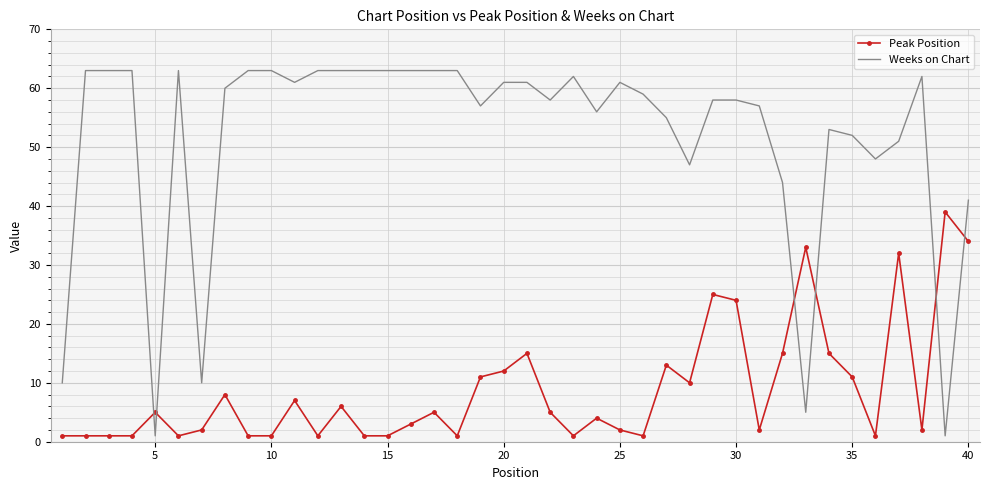

Which series has the largest total across all categories?

Weeks on Chart